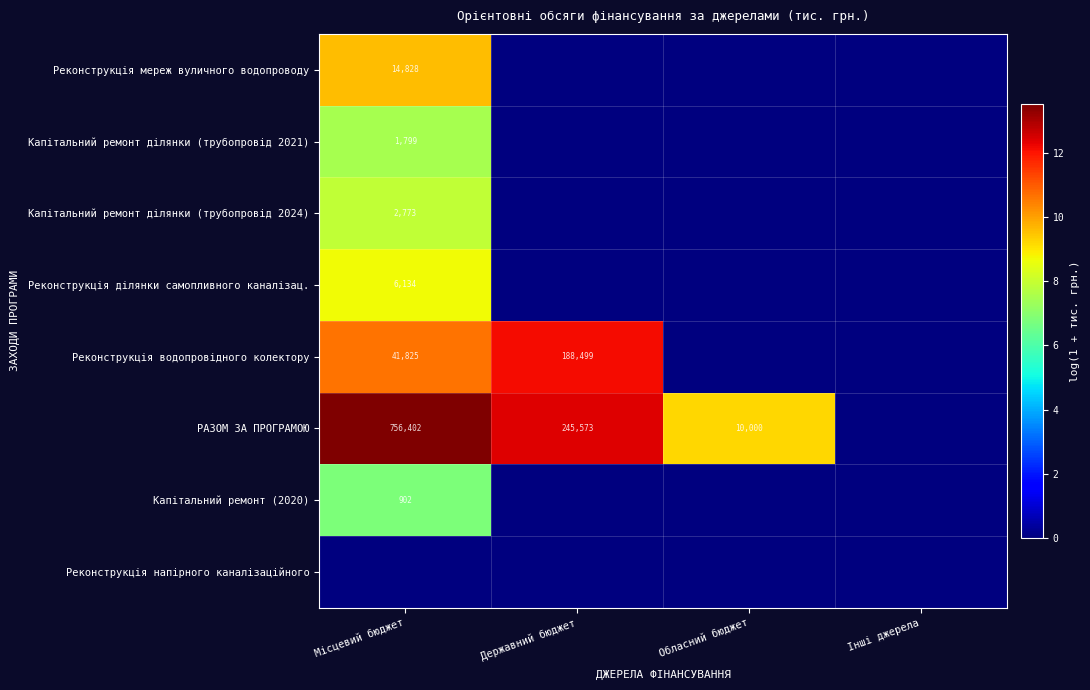

What is the difference between the Реконструкція водопровідного колектору values at Місцевий бюджет and Державний бюджет?

146674